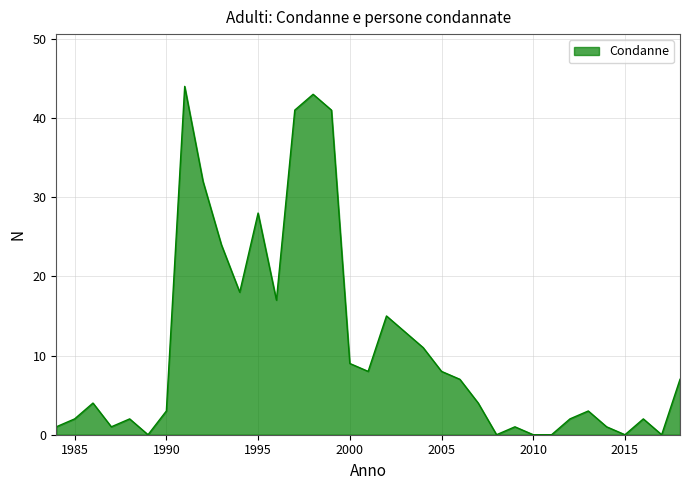

What is the greatest value displayed?

44